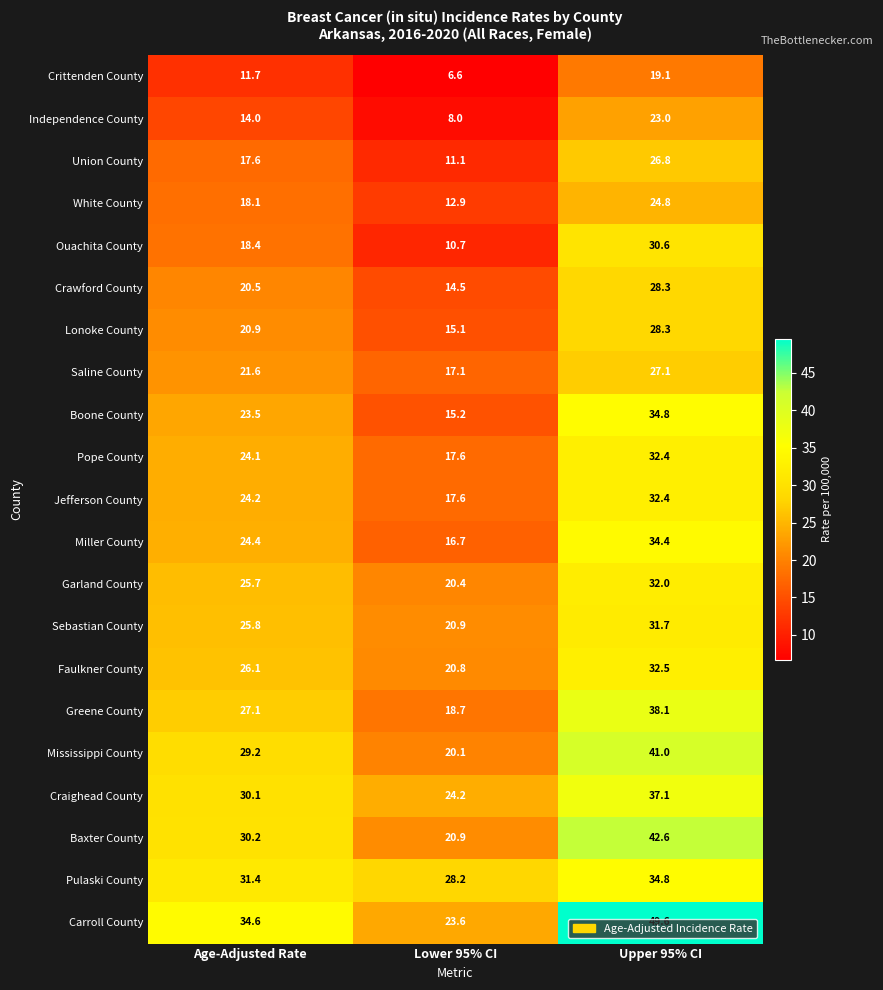

Between Age-Adjusted Rate and Lower 95% CI, which series saw the biggest shift?

Carroll County